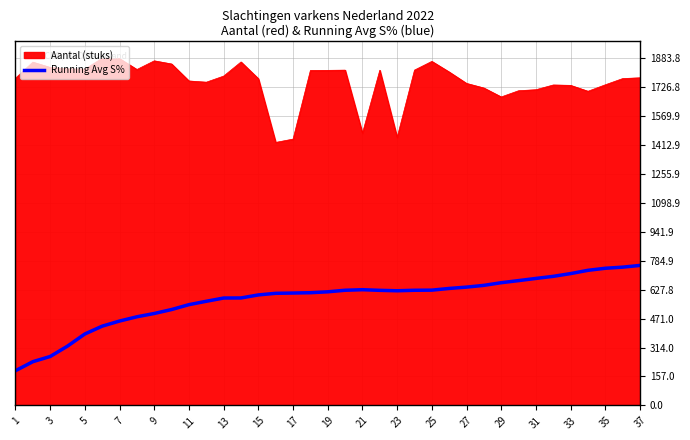

True or false: Aantal (stuks) and Running Avg S% cross at least once.

False